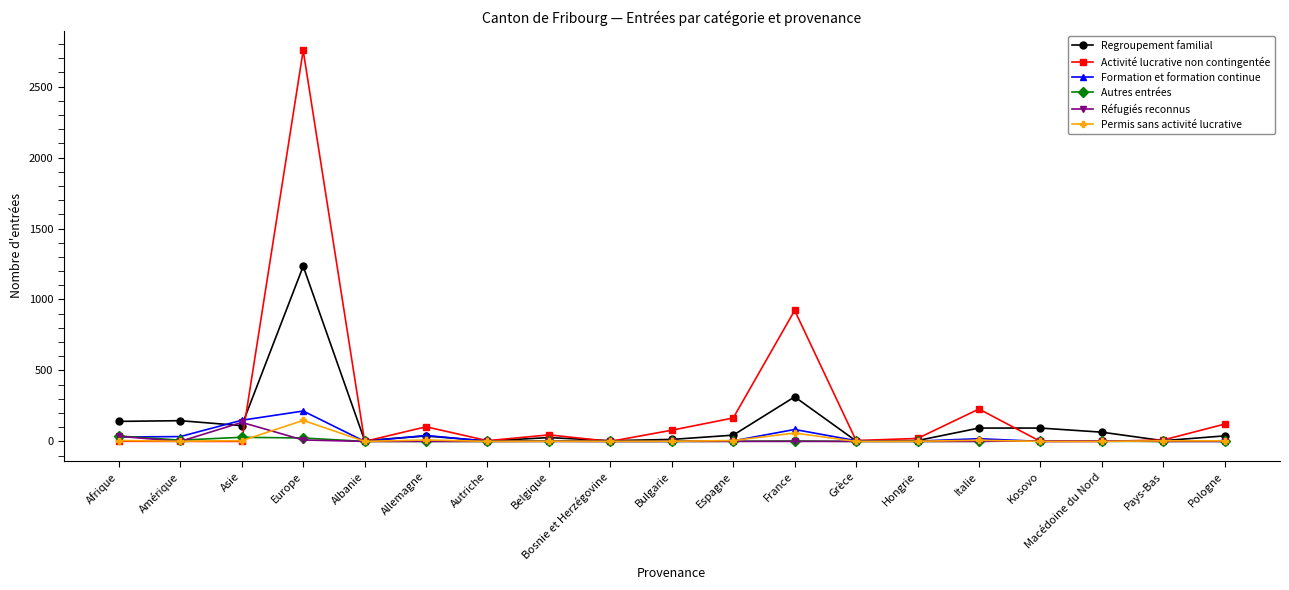

The value of Activité lucrative non contingentée at Bosnie et Herzégovine is 0. True or false?

True